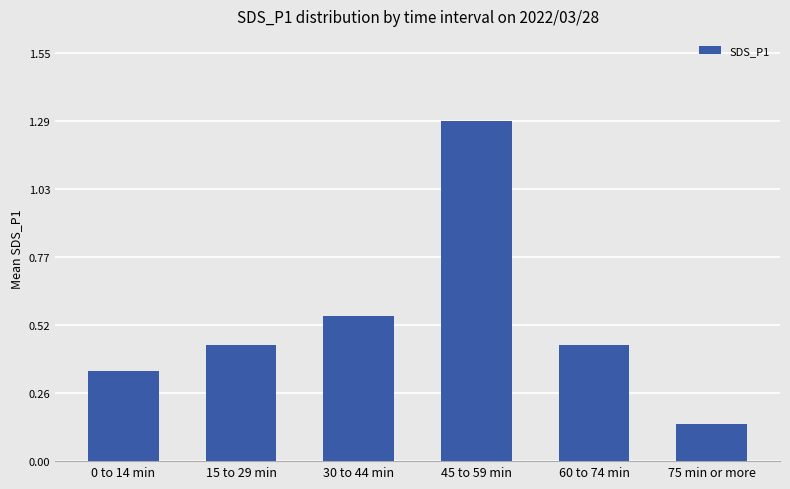

What is the change in value from 30 to 44 min to 45 to 59 min?

+0.7